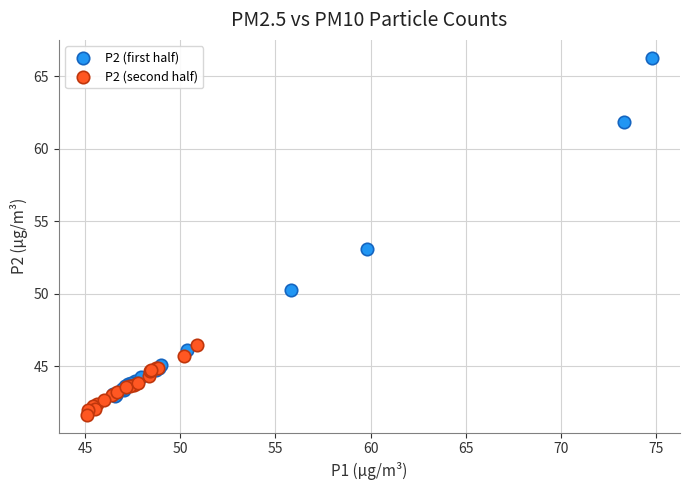

Which series reaches the maximum Y coordinate?

P2 (first half)